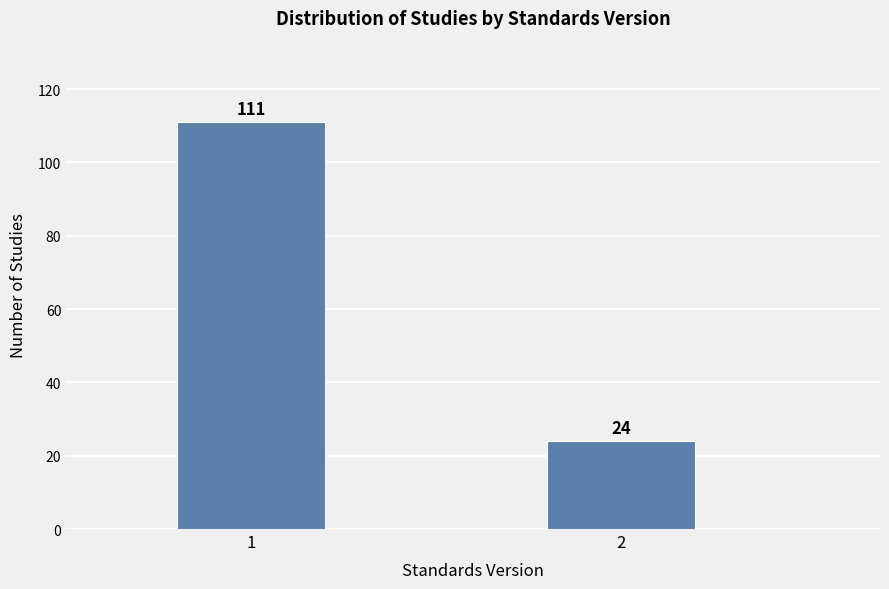

Reading left to right, extract all data points from this chart.

1=111	2=24